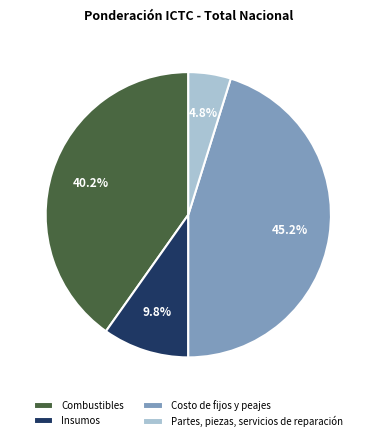

Between Insumos and Combustibles, which is larger?

Combustibles